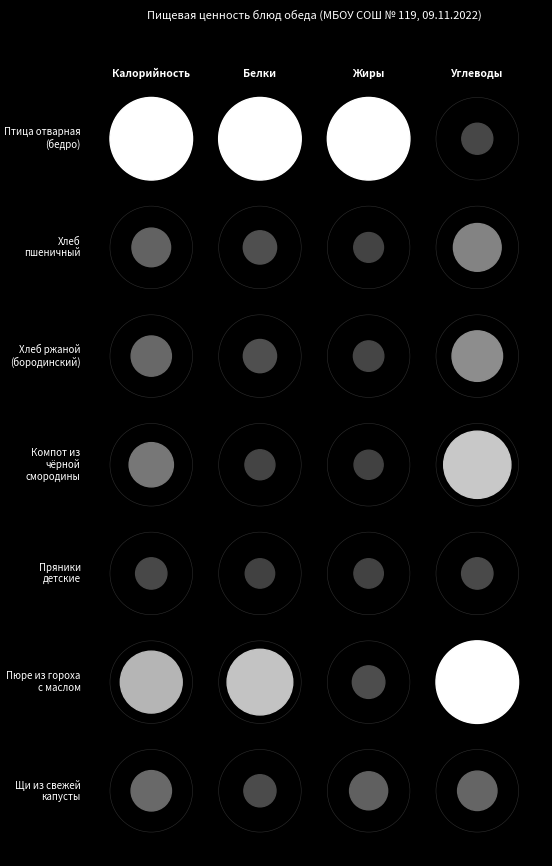

Count the number of data series in this chart.

7